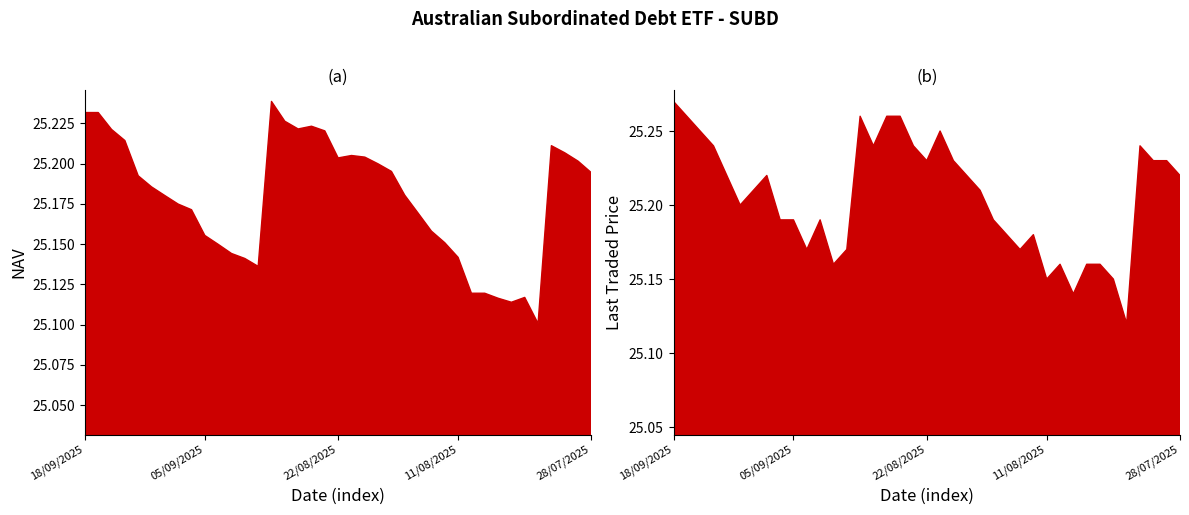

Reading right to left, transcribe all the data shown in this chart.

NAV: 28/07/2025=25.2	29/07/2025=25.2	30/07/2025=25.2	31/07/2025=25.2	01/08/2025=25.1	04/08/2025=25.1	05/08/2025=25.1	06/08/2025=25.1	07/08/2025=25.1	08/08/2025=25.1	11/08/2025=25.1	12/08/2025=25.2	13/08/2025=25.2	14/08/2025=25.2	15/08/2025=25.2	18/08/2025=25.2	19/08/2025=25.2	20/08/2025=25.2	21/08/2025=25.2	22/08/2025=25.2	25/08/2025=25.2	26/08/2025=25.2	27/08/2025=25.2	28/08/2025=25.2	29/08/2025=25.2	01/09/2025=25.1	02/09/2025=25.1	03/09/2025=25.1	04/09/2025=25.1	05/09/2025=25.2	08/09/2025=25.2	09/09/2025=25.2	10/09/2025=25.2	11/09/2025=25.2	12/09/2025=25.2	15/09/2025=25.2	16/09/2025=25.2	17/09/2025=25.2	18/09/2025=25.2
Last traded price: 28/07/2025=25.2	29/07/2025=25.2	30/07/2025=25.2	31/07/2025=25.2	01/08/2025=25.1	04/08/2025=25.1	05/08/2025=25.2	06/08/2025=25.2	07/08/2025=25.1	08/08/2025=25.2	11/08/2025=25.1	12/08/2025=25.2	13/08/2025=25.2	14/08/2025=25.2	15/08/2025=25.2	18/08/2025=25.2	19/08/2025=25.2	20/08/2025=25.2	21/08/2025=25.2	22/08/2025=25.2	25/08/2025=25.2	26/08/2025=25.3	27/08/2025=25.3	28/08/2025=25.2	29/08/2025=25.3	01/09/2025=25.2	02/09/2025=25.2	03/09/2025=25.2	04/09/2025=25.2	05/09/2025=25.2	08/09/2025=25.2	09/09/2025=25.2	10/09/2025=25.2	11/09/2025=25.2	12/09/2025=25.2	15/09/2025=25.2	16/09/2025=25.2	17/09/2025=25.3	18/09/2025=25.3